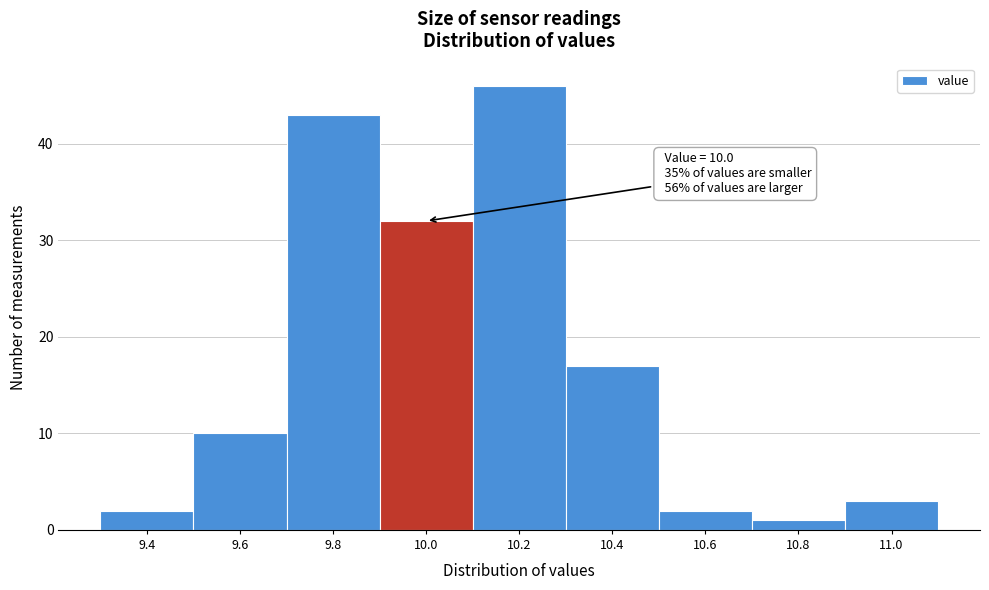

Reading left to right, list all the values displayed in this chart.

2	10	43	32	46	17	2	1	3